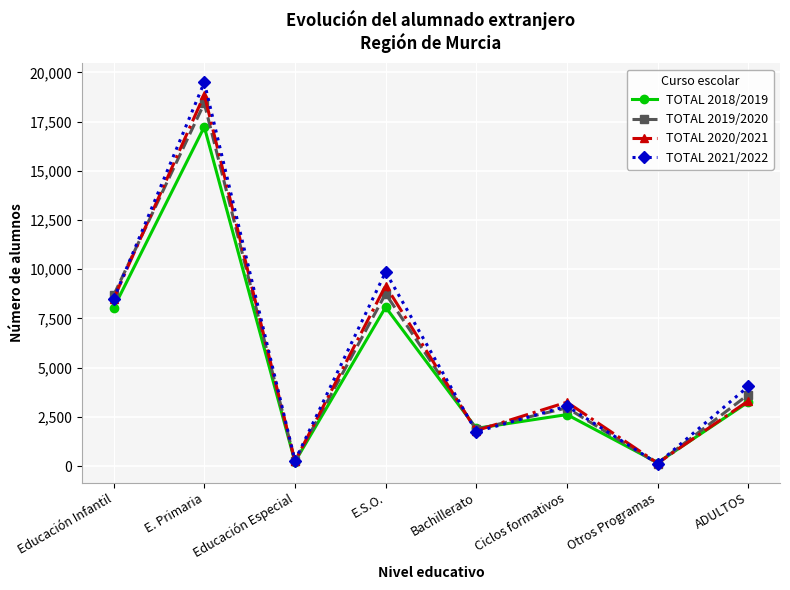

Where does the TOTAL 2018/2019 series first go above 3247?

Educación Infantil